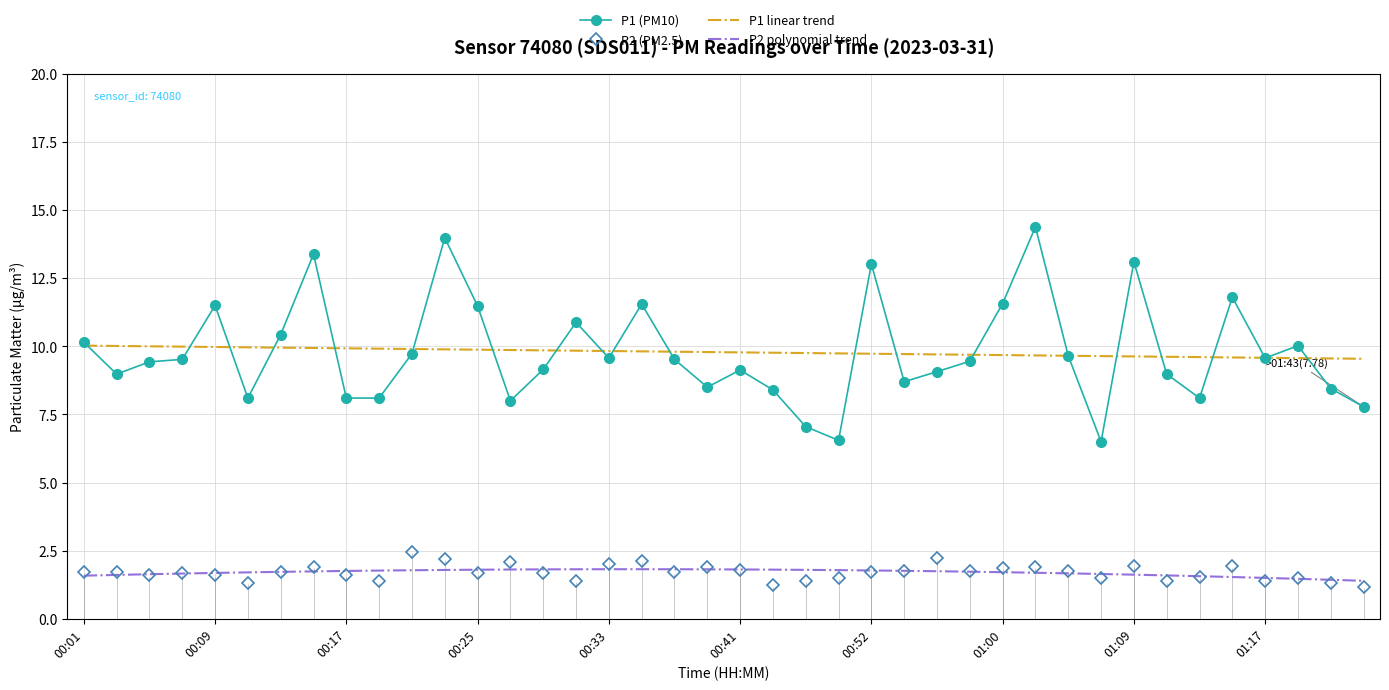

What is the minimum value for P1 linear trend?

9.5